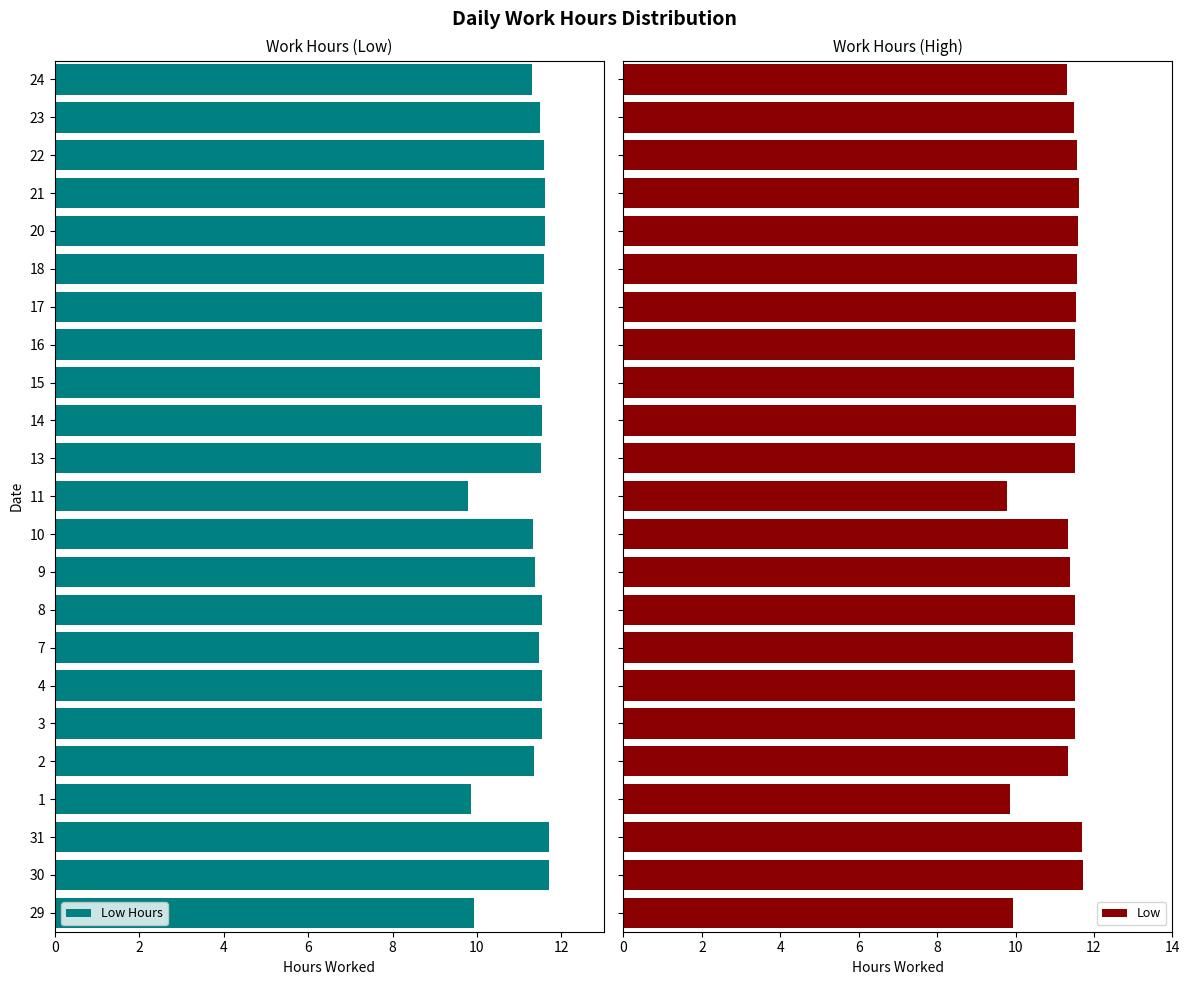

What is the average value of the Low series?

11.3